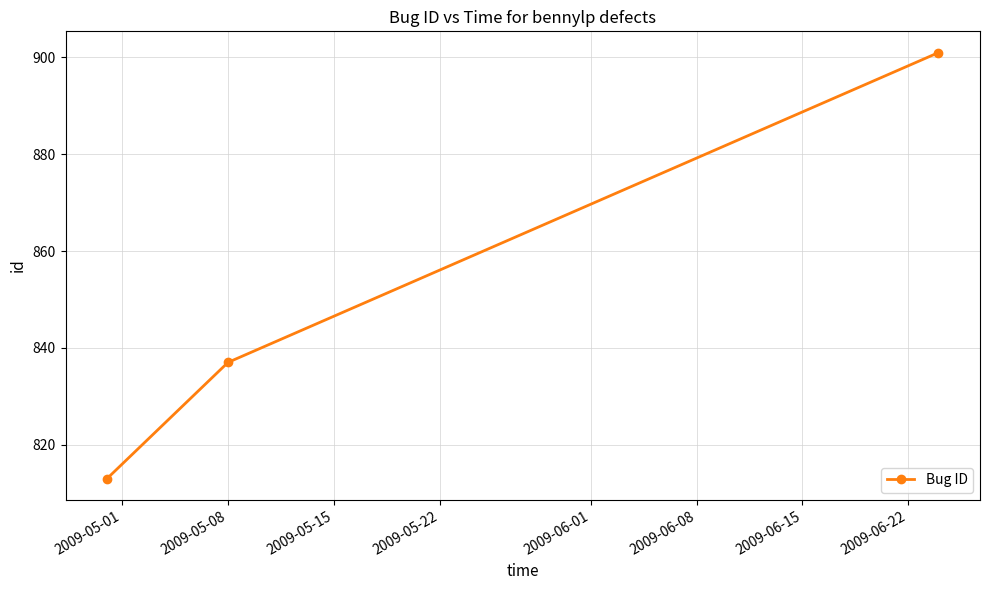

Reading left to right, what are all the values shown in this chart?

813	837	901